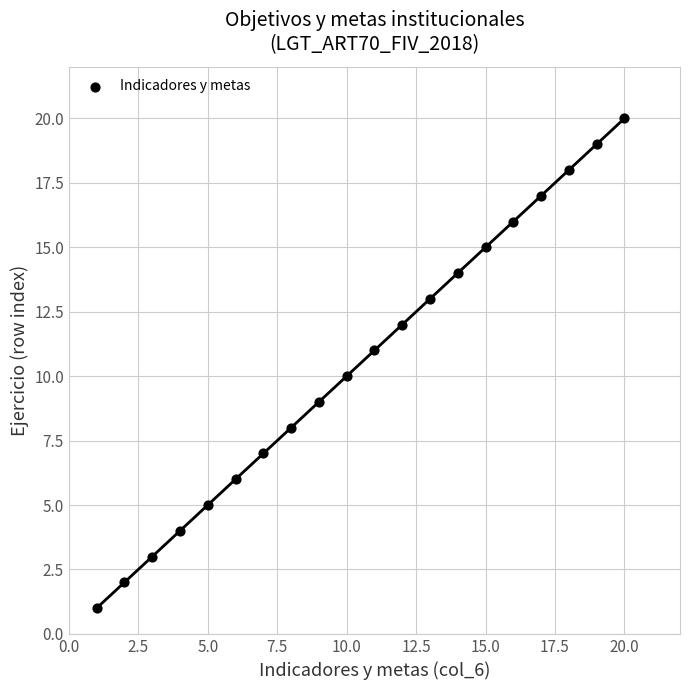

What is the range of Y values (max minus min)?

19